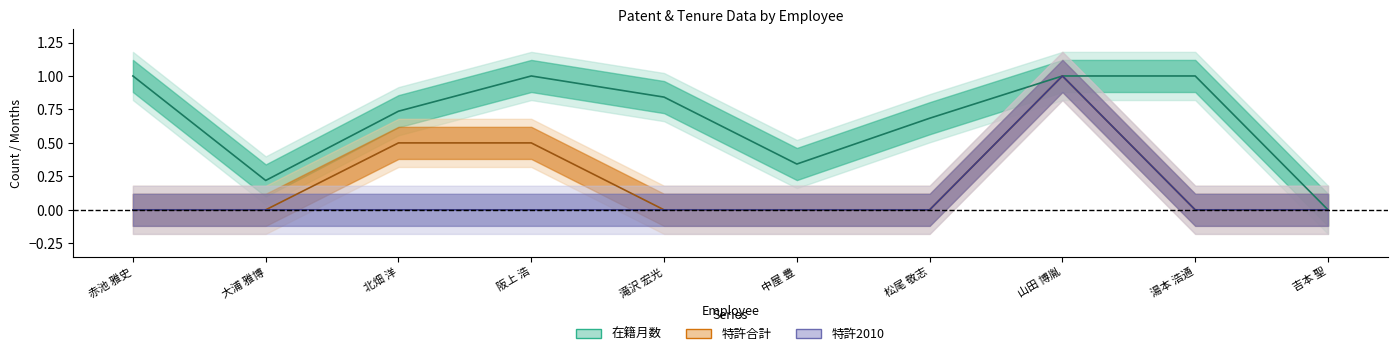

The 特許2010 series shows 0.0 at 中屋 豊. True or false?

True